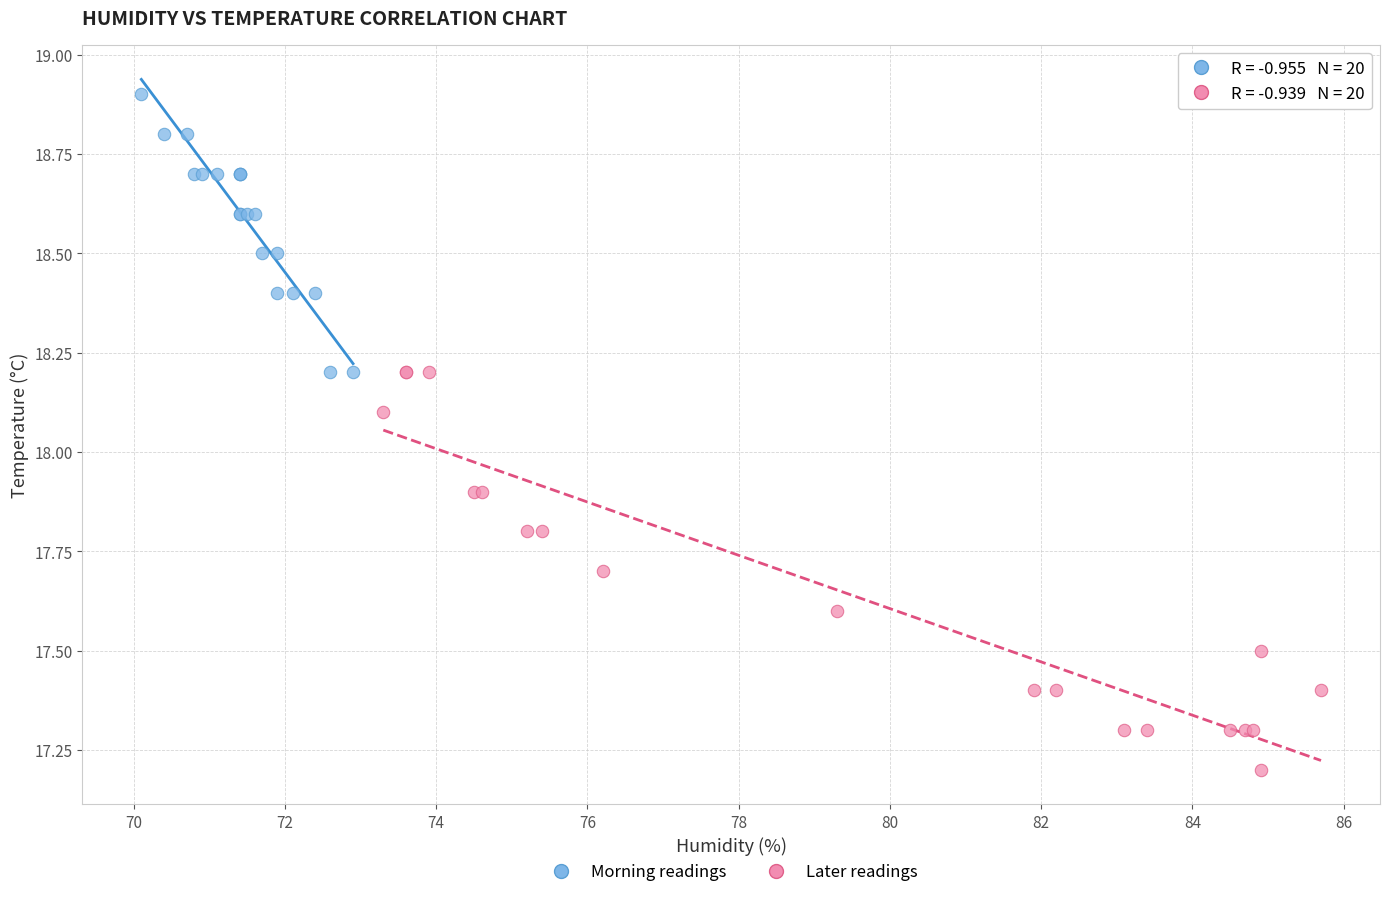

What are all the series names shown in the legend?

Morning readings, Later readings